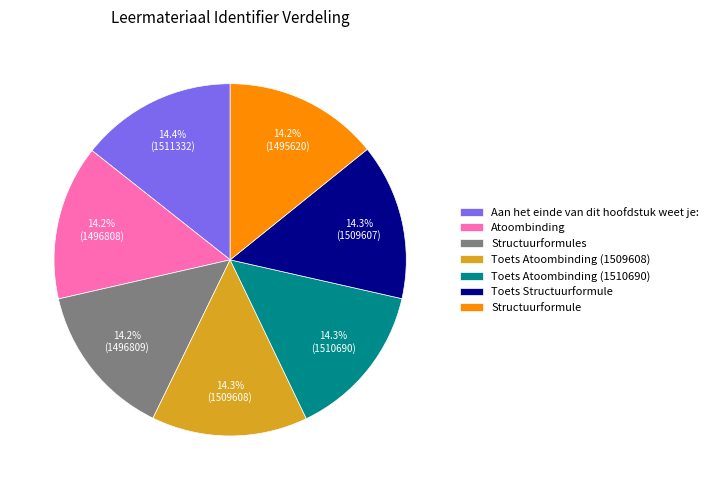

Does Structuurformule account for over 50% of the chart?

No